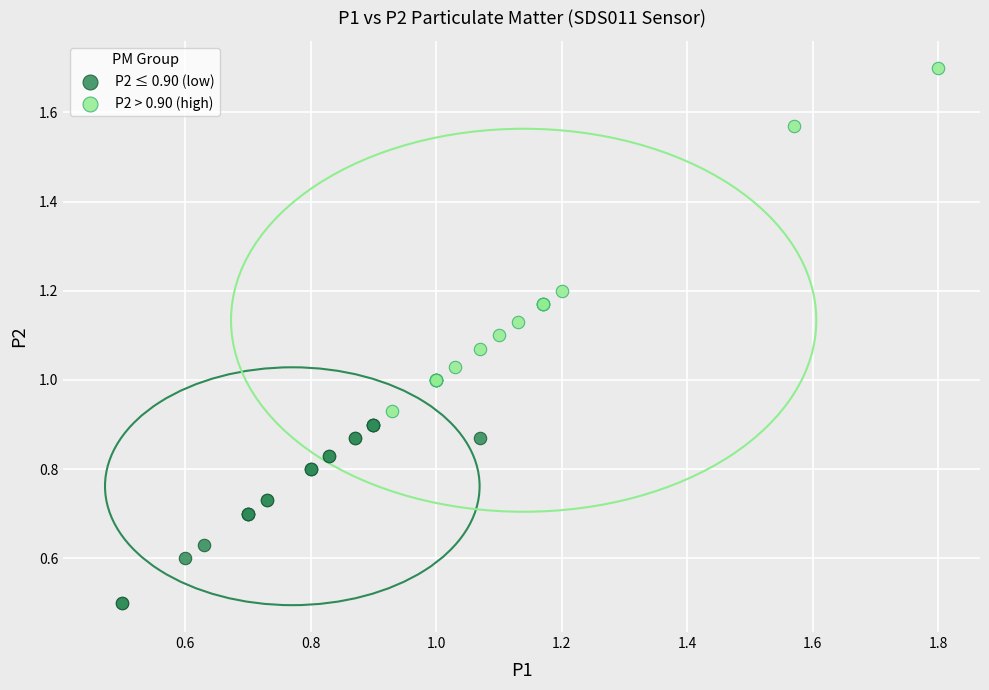

Which series has the widest spread of Y values?

P2 > 0.90 (high)